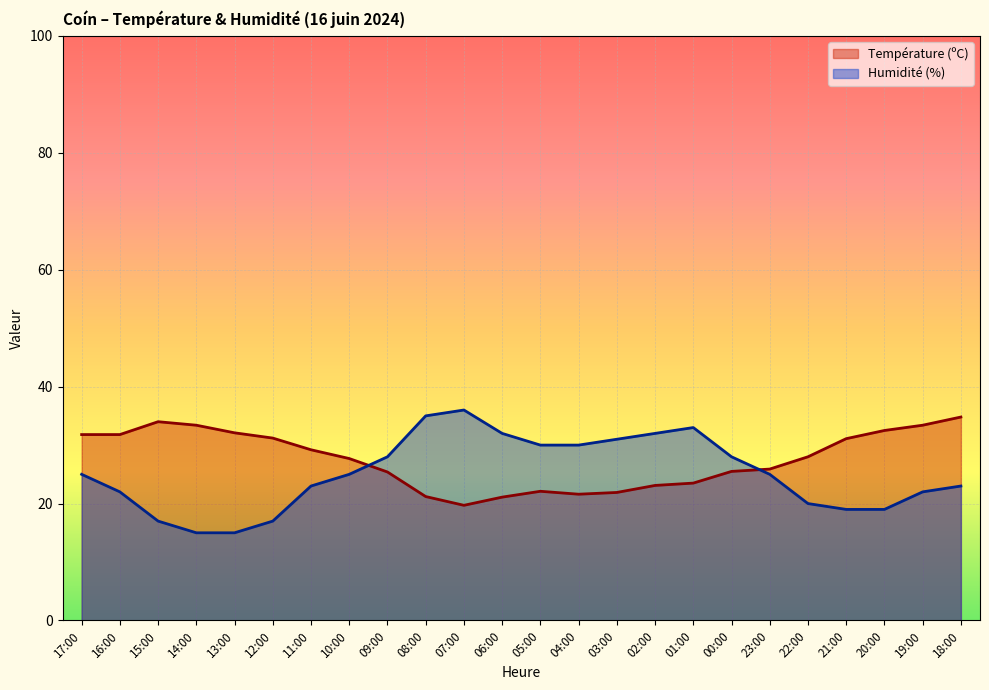

What position from the left is 04:00?

14